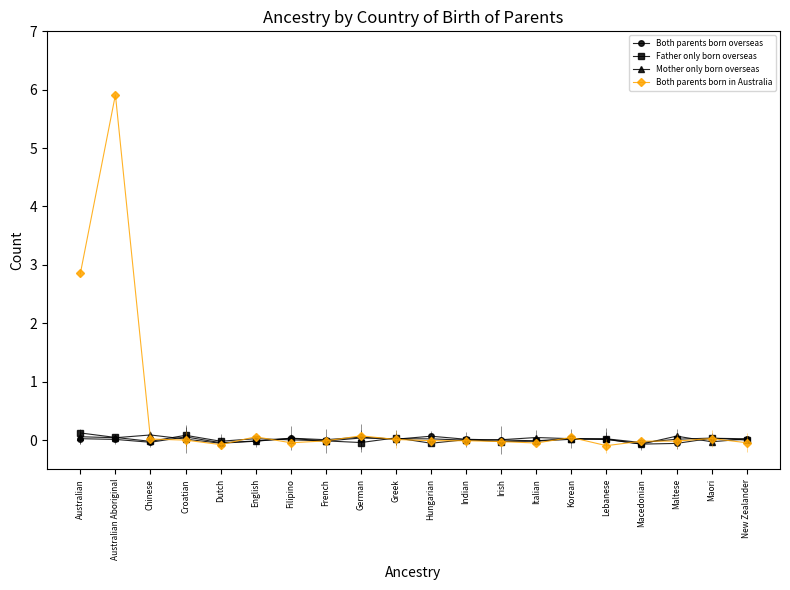

The Both parents born in Australia series shows -0.0 at Indian. True or false?

True